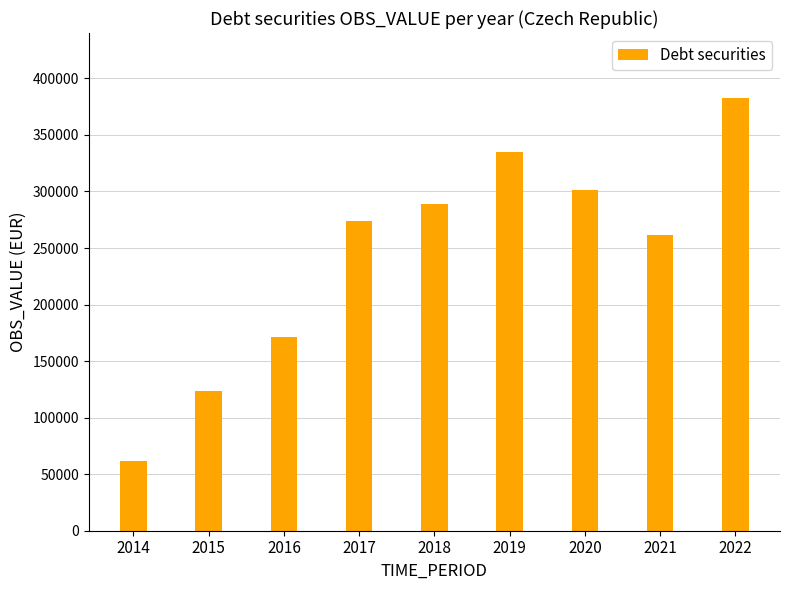

The chart shows a value of 107532 at 2016. True or false?

False